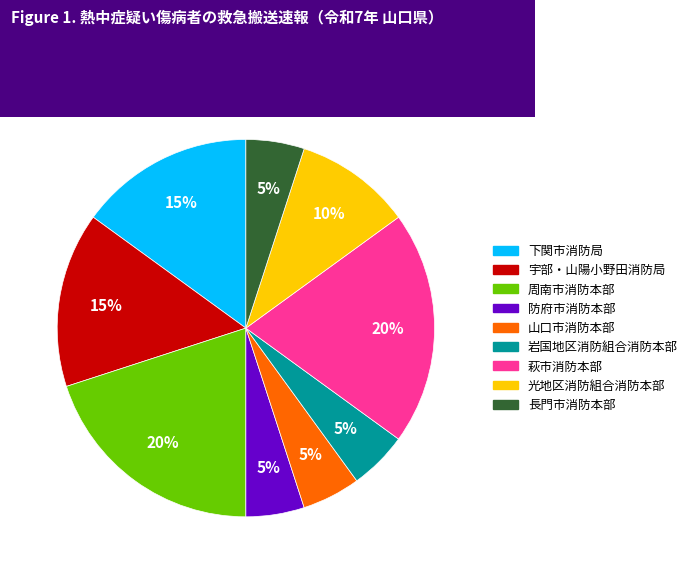

Count the number of slices in the pie.

9